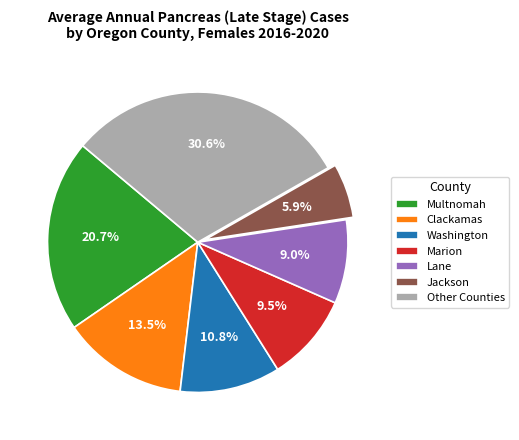

Does any single category account for the majority?

No